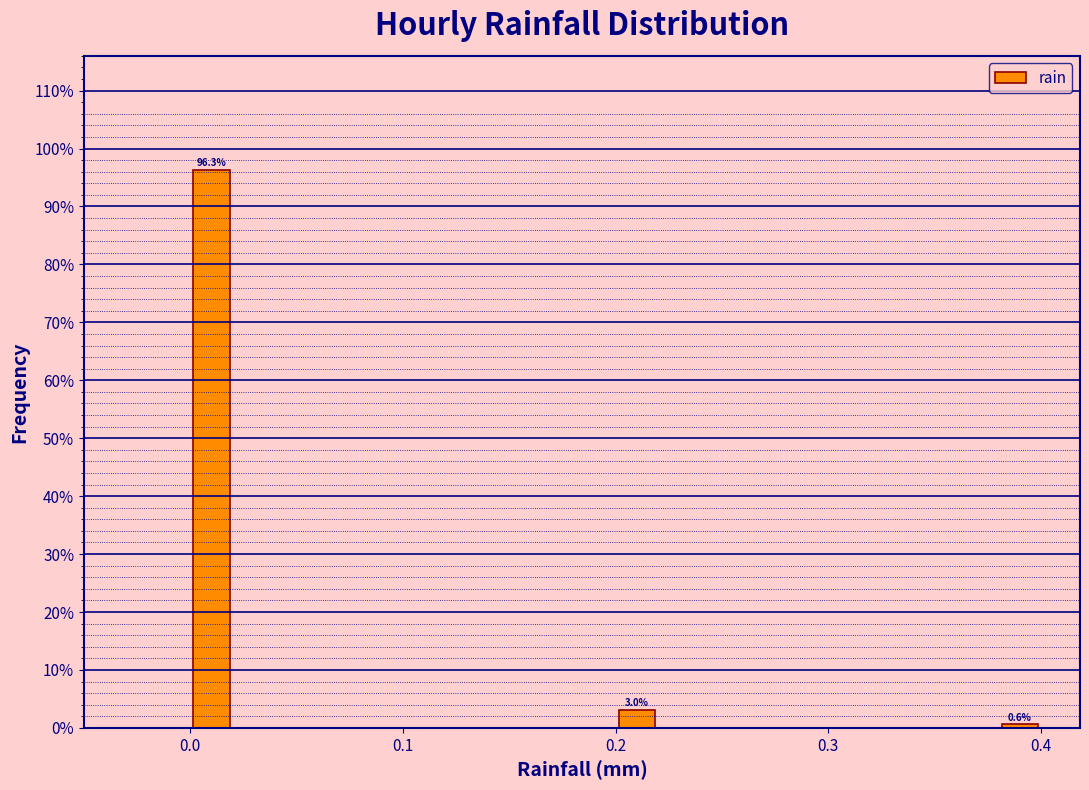

Around what value on the x-axis is the tallest bar? Give the approximate position of its centre, as read against the axis.

0.01